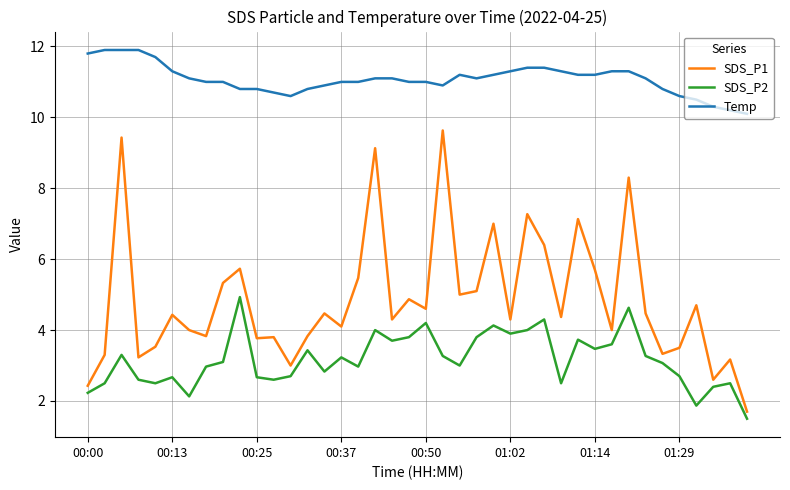

Which series has the largest range (max minus min)?

SDS_P1